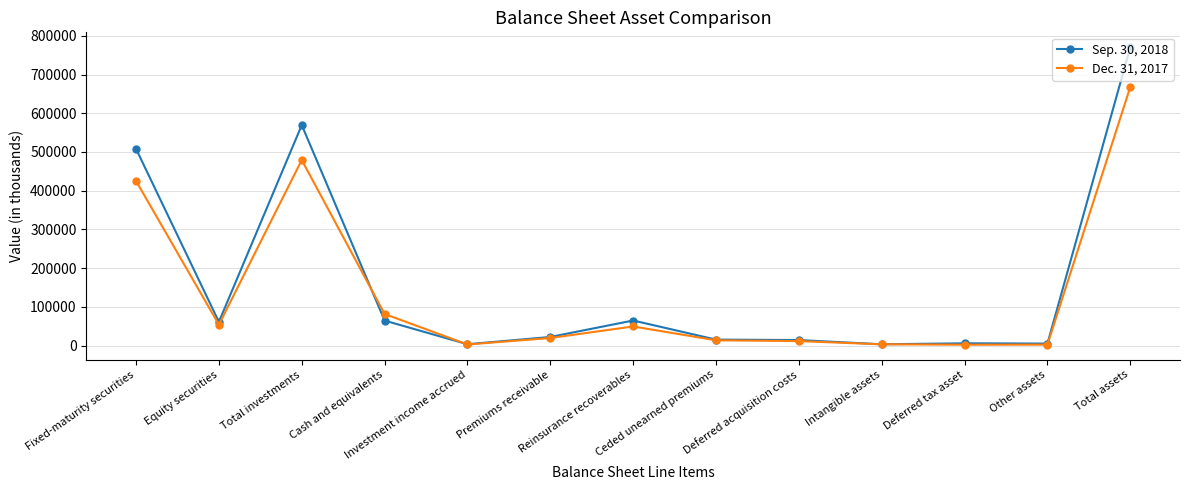

What is the average value of the Sep. 30, 2018 series?

162343